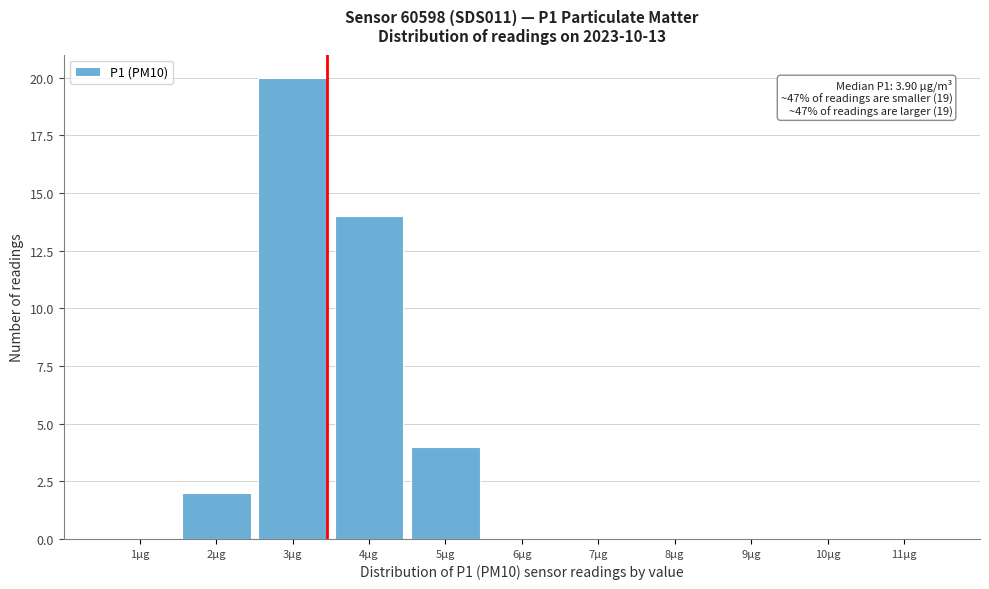

Reading left to right, what are all the values shown in this chart?

1µg=0	2µg=2	3µg=20	4µg=14	5µg=4	6µg=0	7µg=0	8µg=0	9µg=0	10µg=0	11µg=0